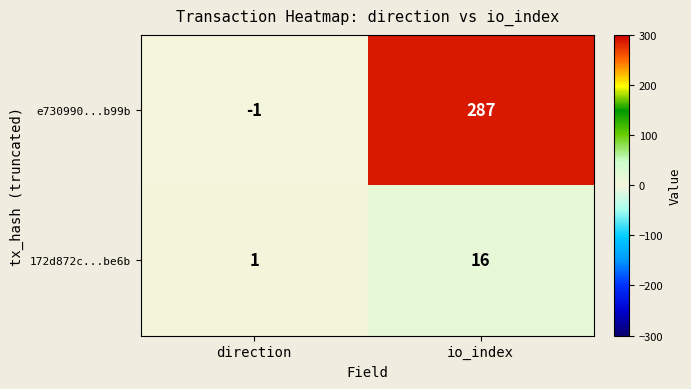

True or false: e730990...b99b has a value of 389 at io_index.

False